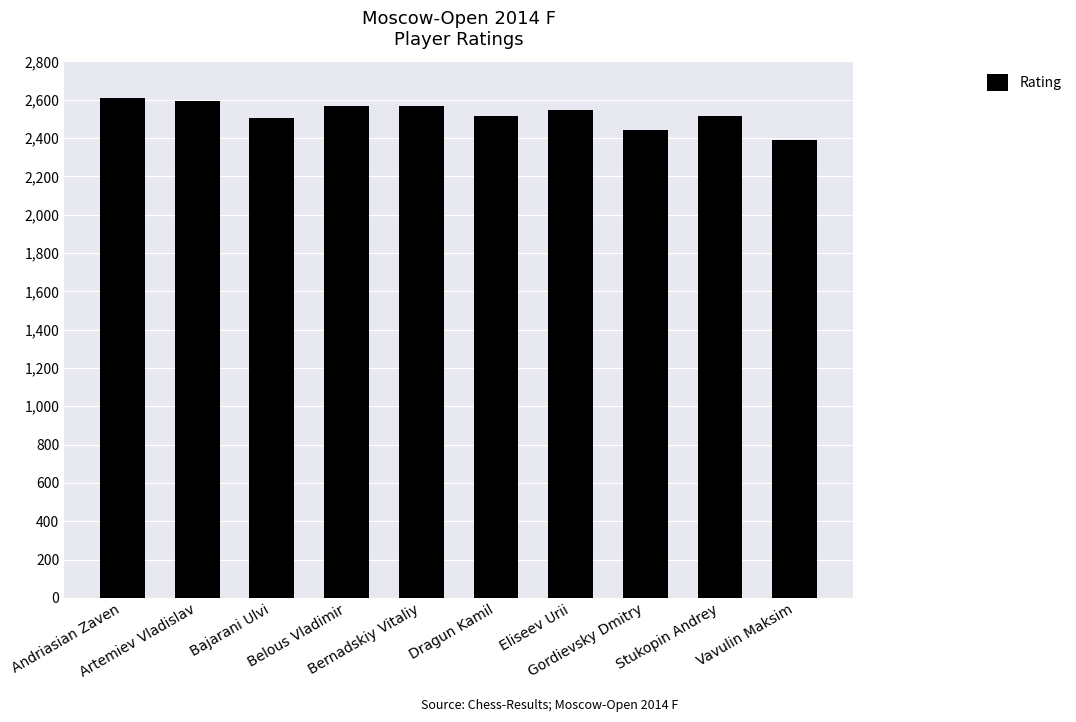

What is the value of the 1st bar from the left?

2611